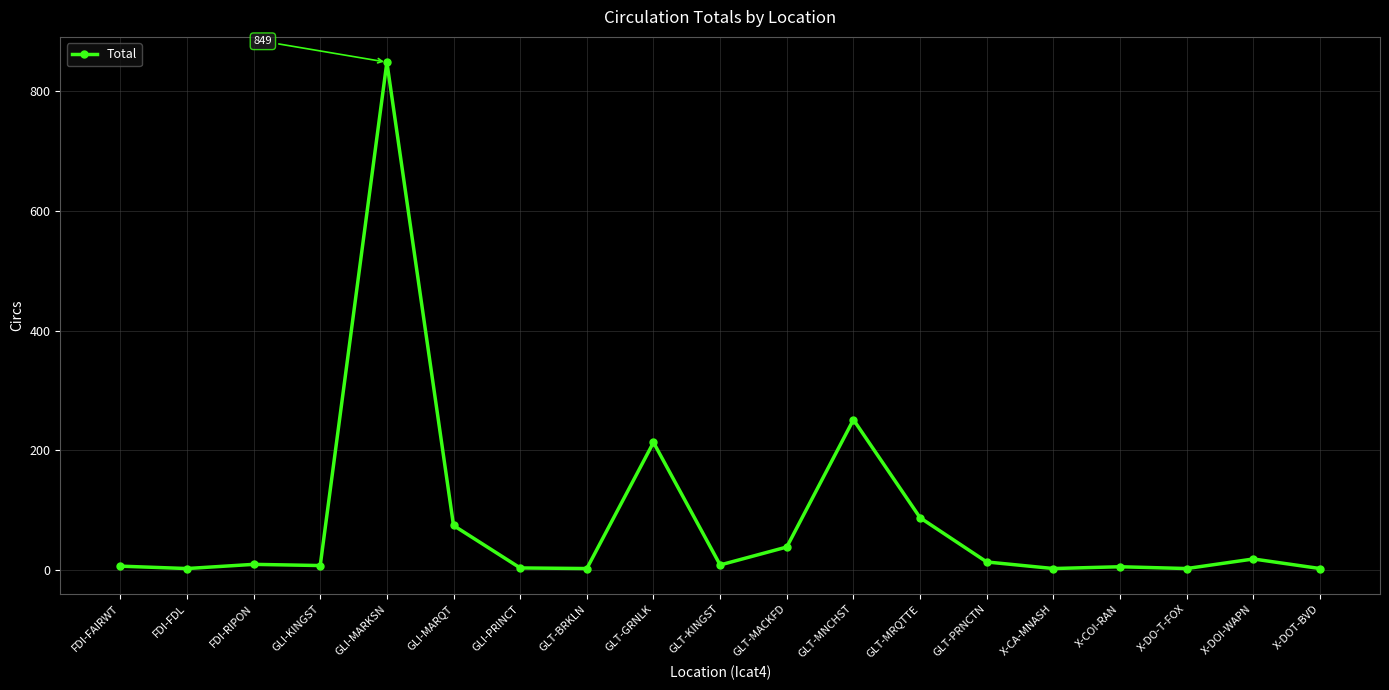

Where is the data nearest to the value 425?

GLT-MNCHST